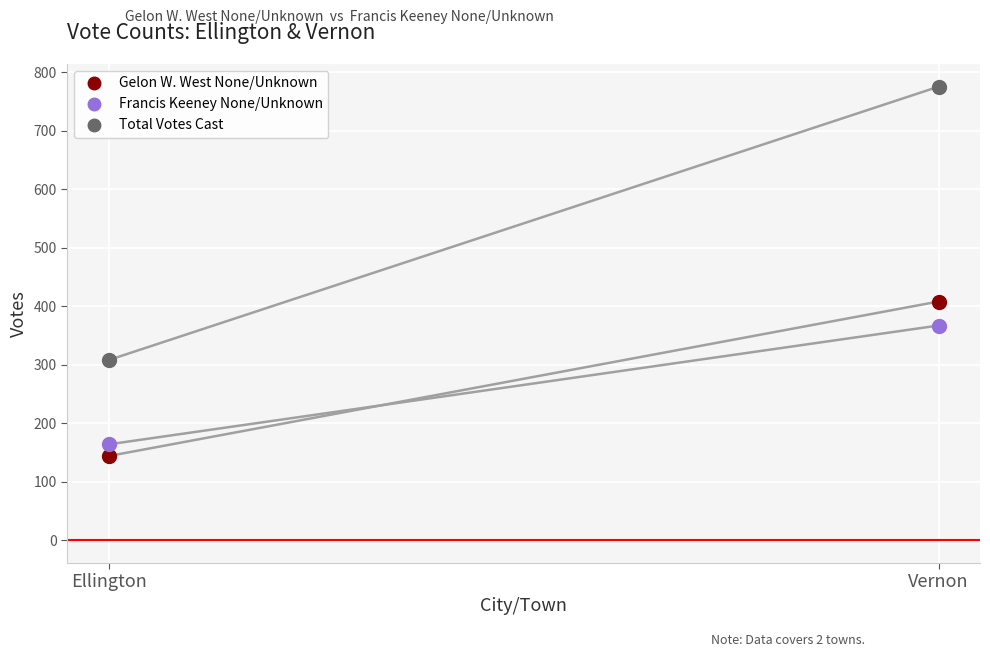

At which label does Francis Keeney None/Unknown reach its peak?

Vernon